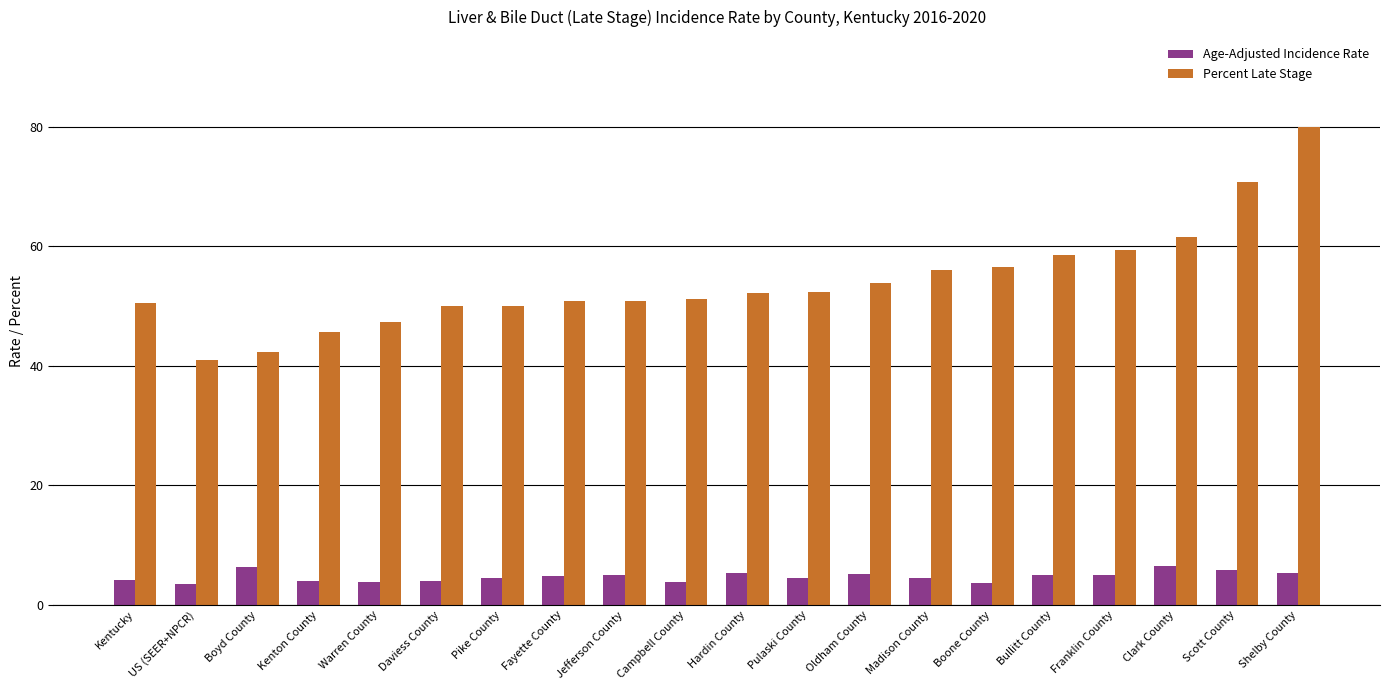

Is the value of Age-Adjusted Incidence Rate at Bullitt County greater than the value of Percent Late Stage at Oldham County?

No